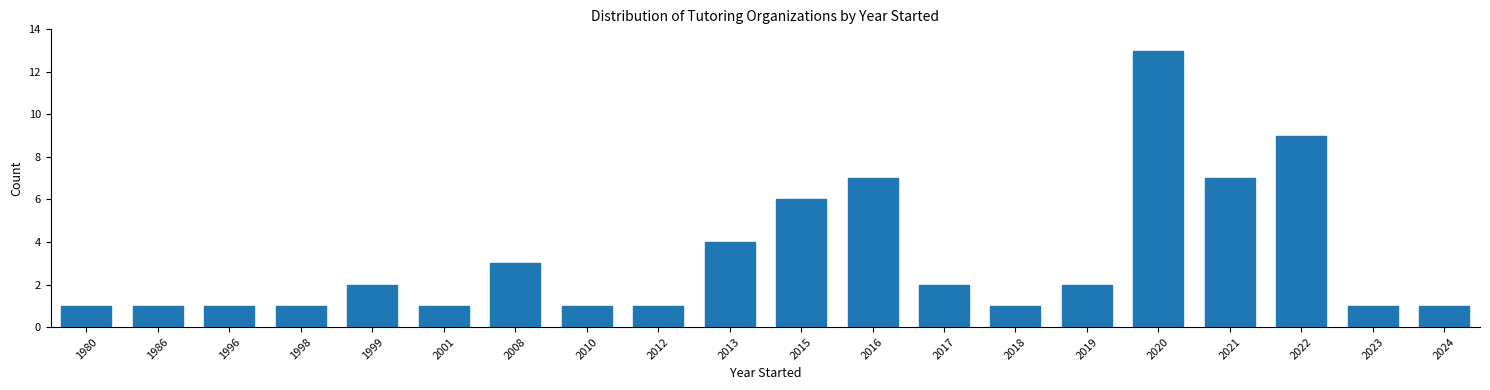

Reading left to right, list all the values displayed in this chart.

1	1	1	1	2	1	3	1	1	4	6	7	2	1	2	13	7	9	1	1